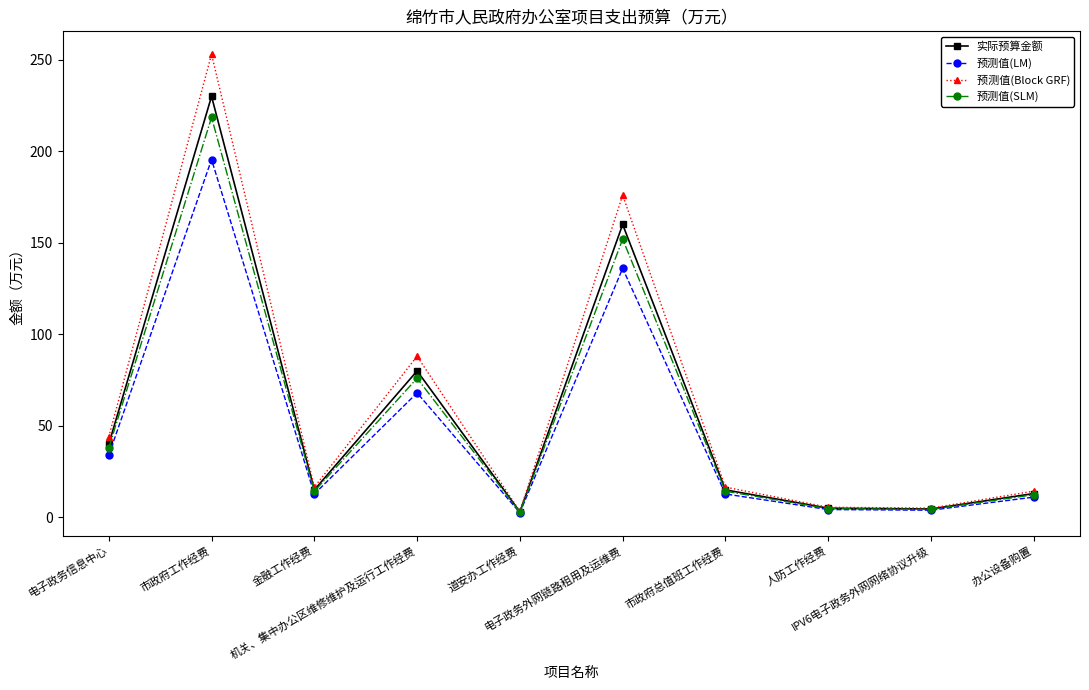

What is the maximum value shown in the chart?

253.0